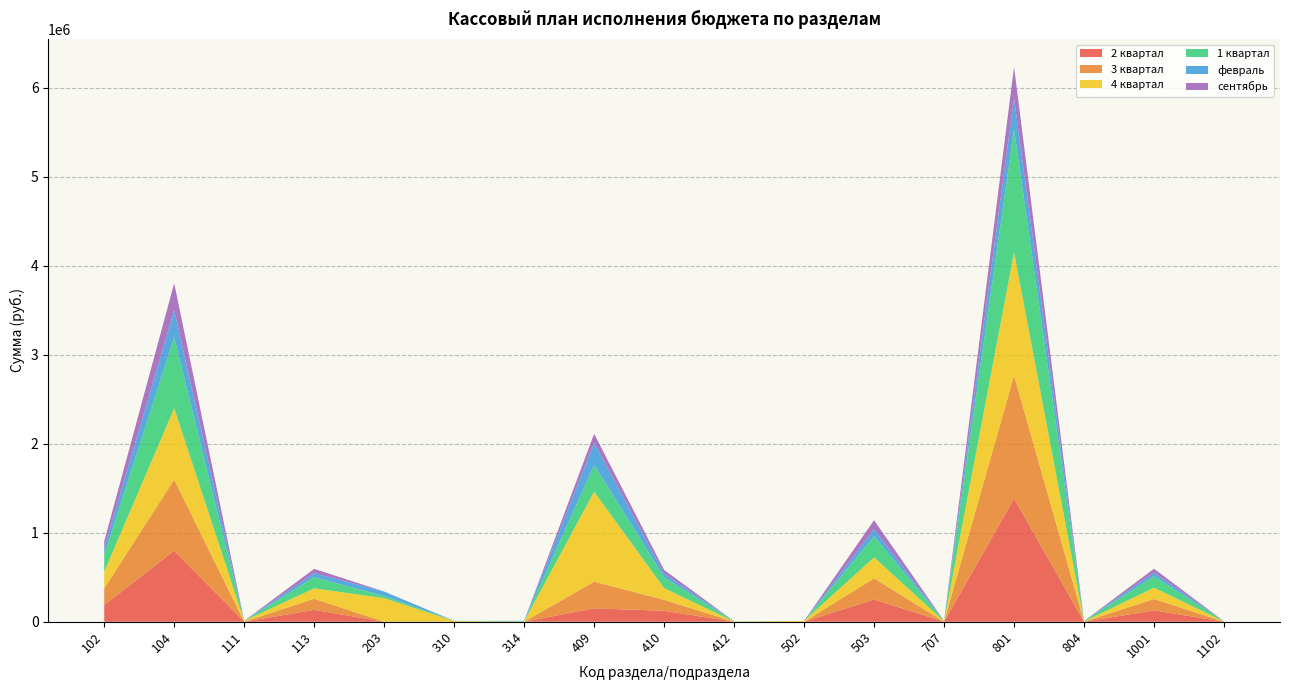

Reading right to left, what are all the values shown in this chart?

2 квартал: 0	127500	0	1383300	0	250300	0	0	123000	150000	0	0	0	133000	0	798300	187500
3 квартал: 0	127500	0	1383300	0	237000	0	0	123000	300000	0	0	0	125000	0	798300	187500
4 квартал: 3000	127500	3000	1382700	5000	235700	10000	2000	131000	1010900	2000	7000	264600	117000	10000	801000	187400
1 квартал: 2000	127500	5000	1383300	5000	237000	0	3000	123000	300000	4000	3000	24200	125000	0	798300	187500
февраль: 0	42500	0	350000	0	80000	0	0	41000	250000	4000	0	50000	47000	0	303000	76100
сентябрь: 0	42500	0	350000	0	100000	0	0	41000	100000	0	0	0	47000	0	303000	76100